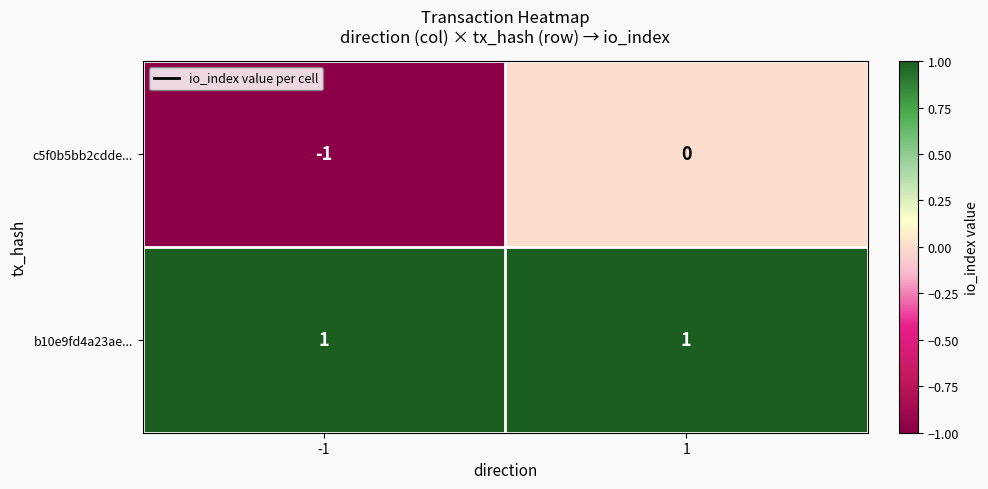

Reading right to left, list all the values displayed in this chart.

c5f0b5bb2cdde...: 0	-1
b10e9fd4a23ae...: 1	1